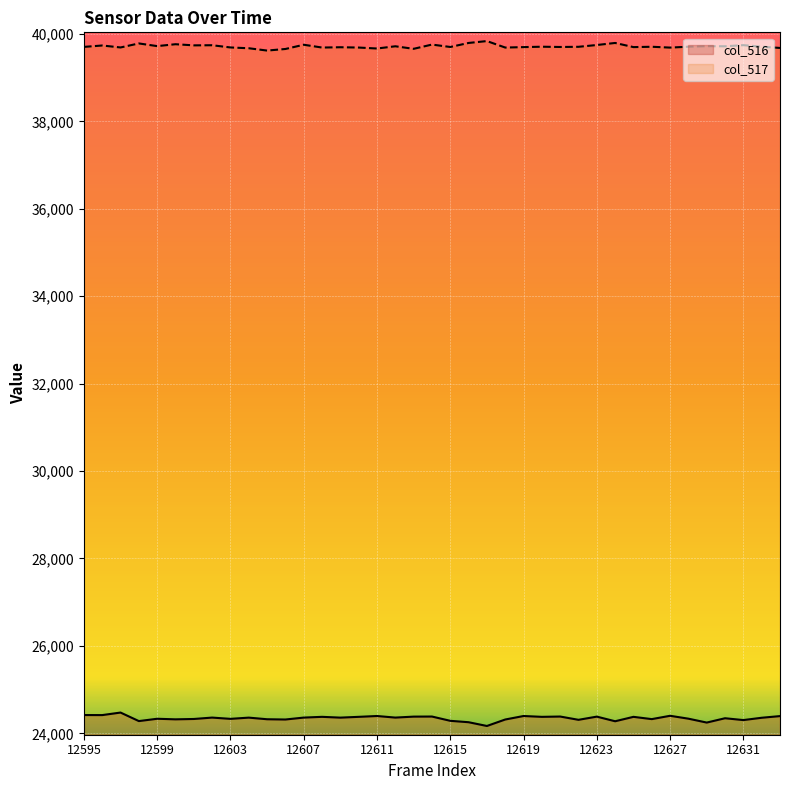

True or false: col_516 line and col_517 line cross at least once.

False